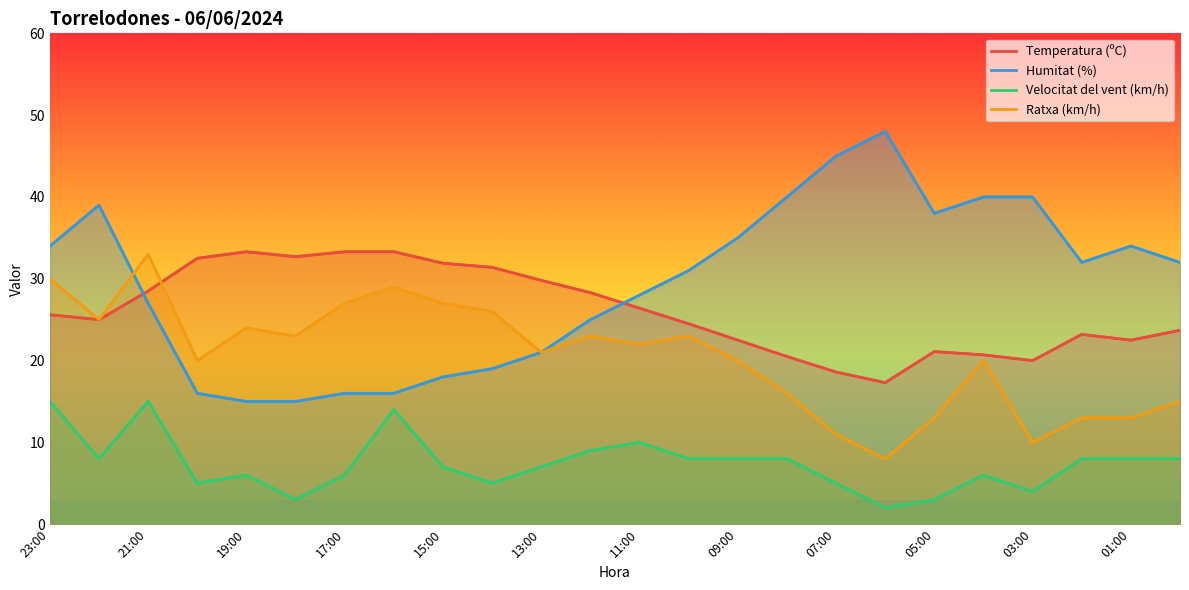

Which has a higher value, 17 or 23:00?

23:00